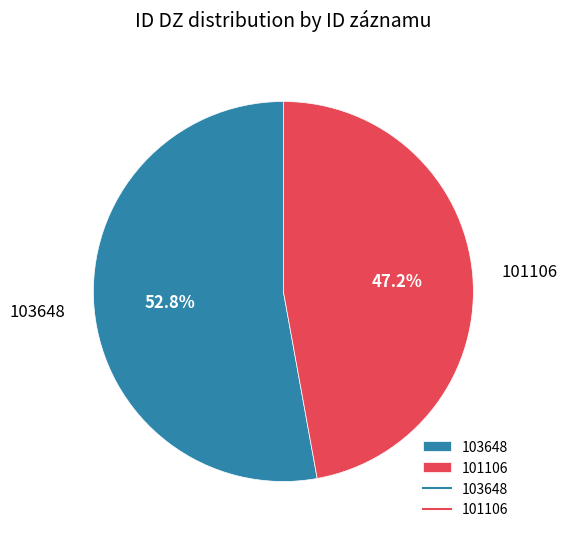

Count the number of slices in the pie.

2